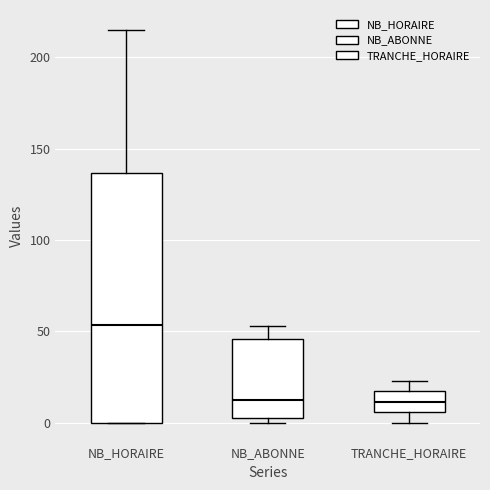

Where is the upper edge of the box for NB_ABONNE on the y-axis? The values are not printed on the chart, so give them approximately, as read against the axis.

45